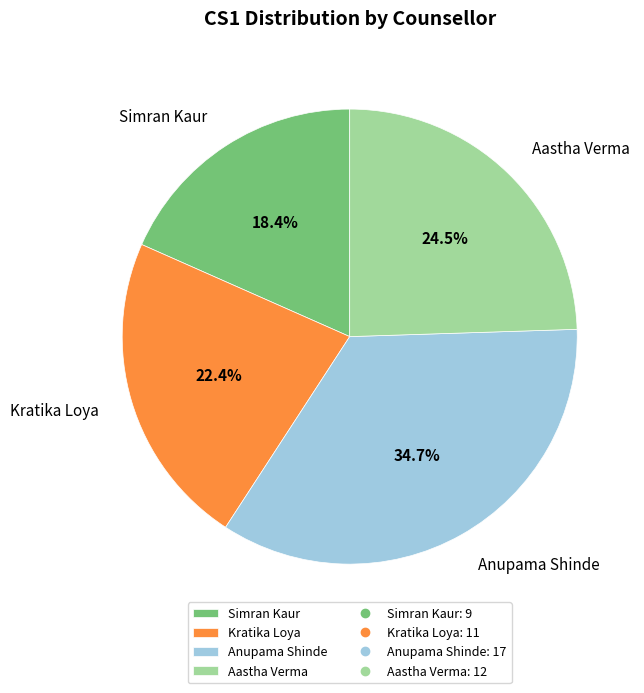

Which has a higher value, Anupama Shinde or Kratika Loya?

Anupama Shinde